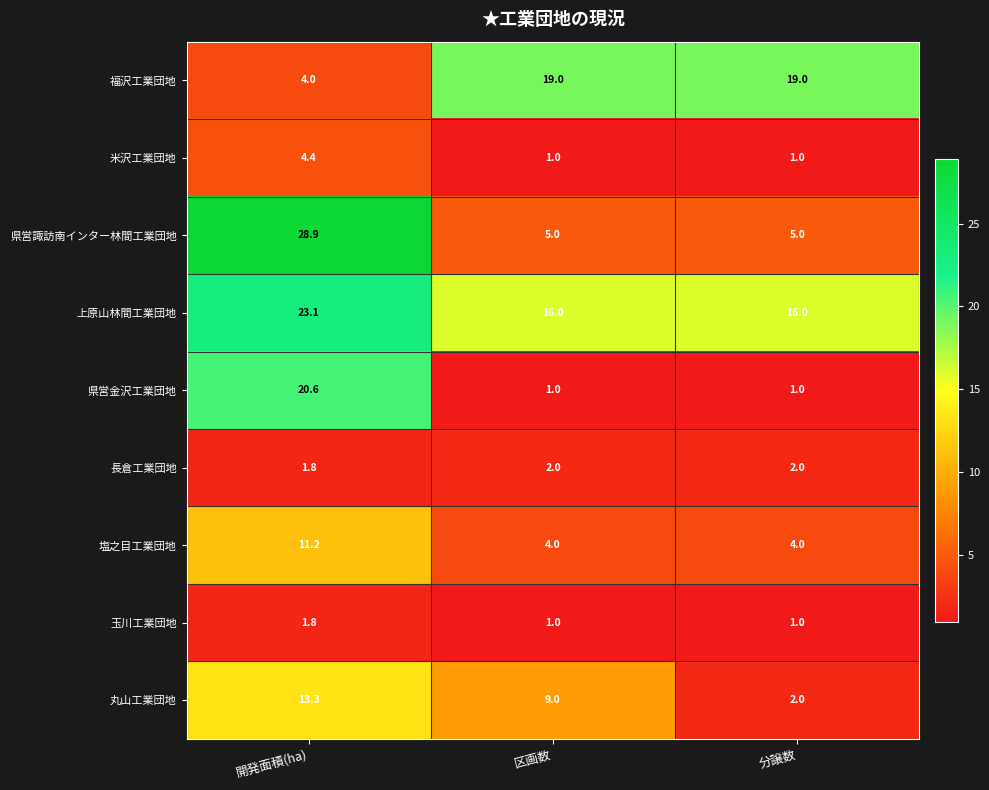

What is the sum of all 上原山林間工業団地 values?

55.1